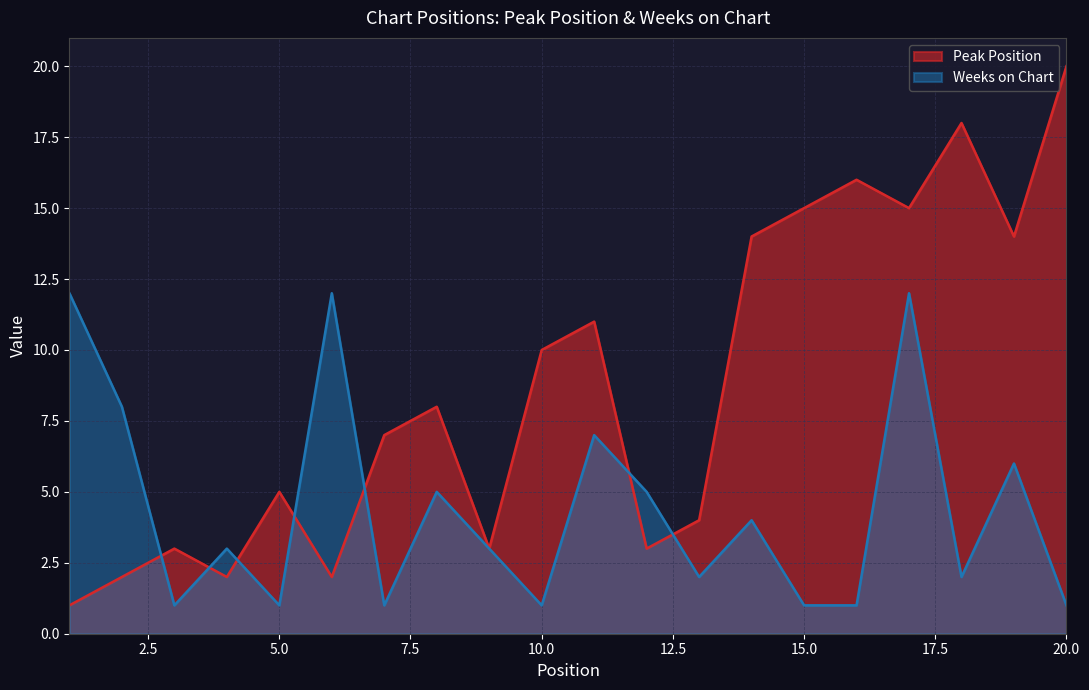

How many lines are shown in the chart?

2